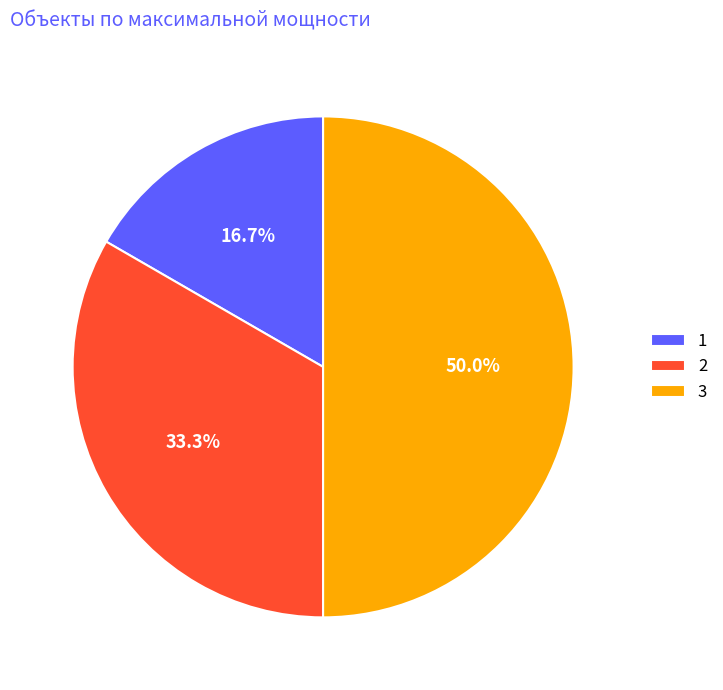

What is the largest slice in the pie chart?

3